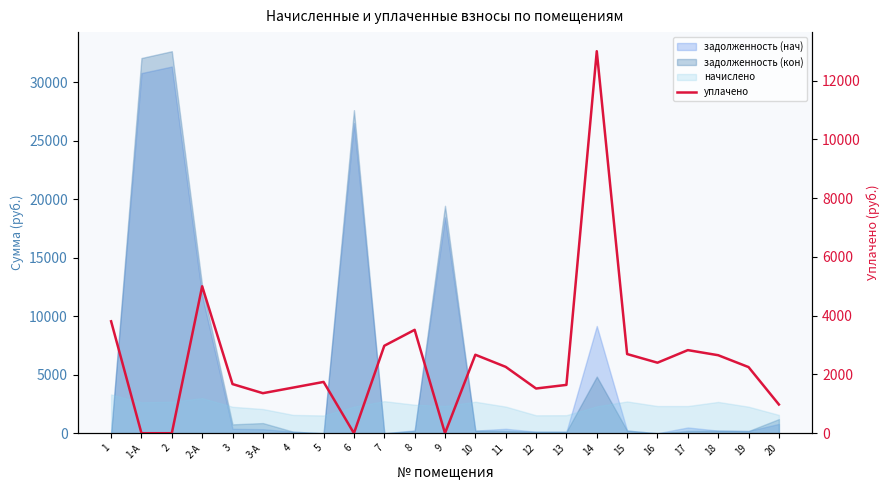

How many lines are shown in the chart?

1